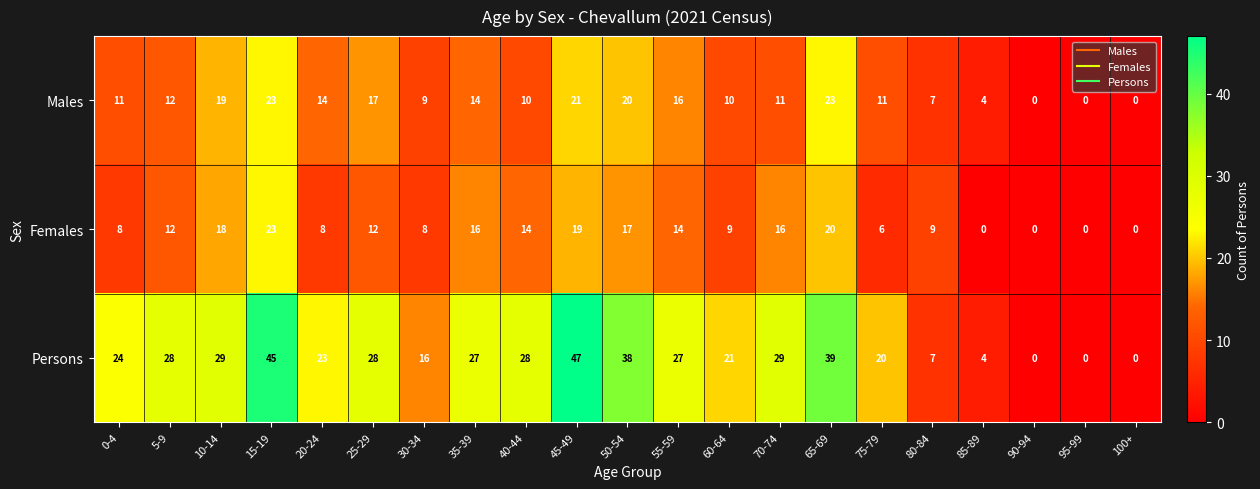

The Persons series shows 24 at 0-4. True or false?

True